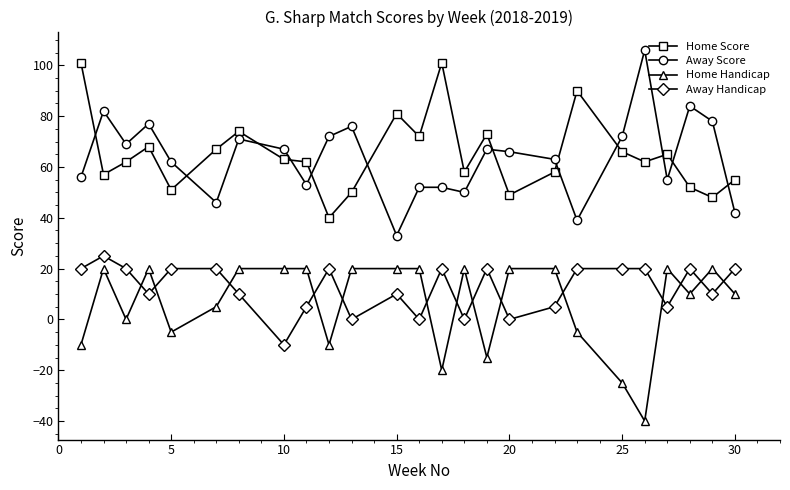

How many Away Handicap values are between 5 and 20?

19